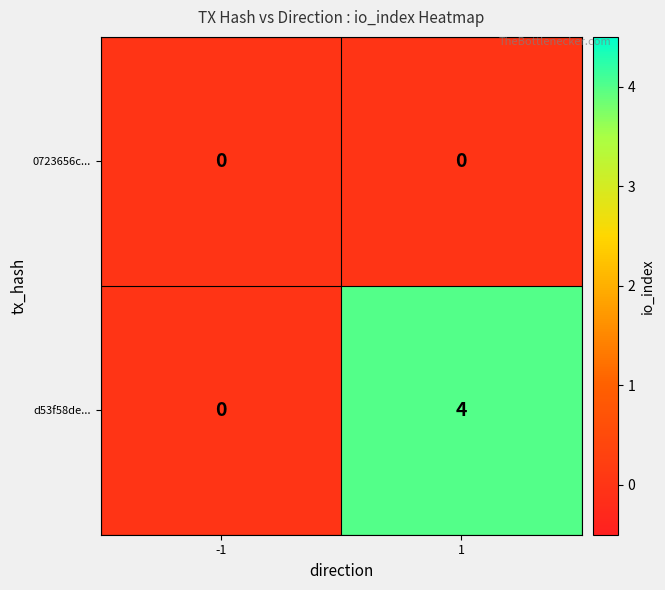

Which series has the widest spread of values?

d53f58de...